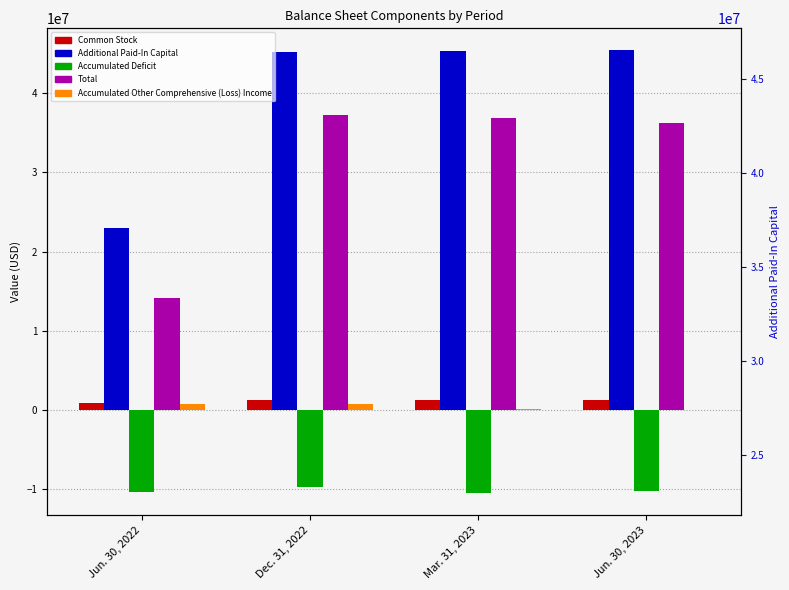

Which series changed the most between Jun. 30, 2022 and Mar. 31, 2023?

Total